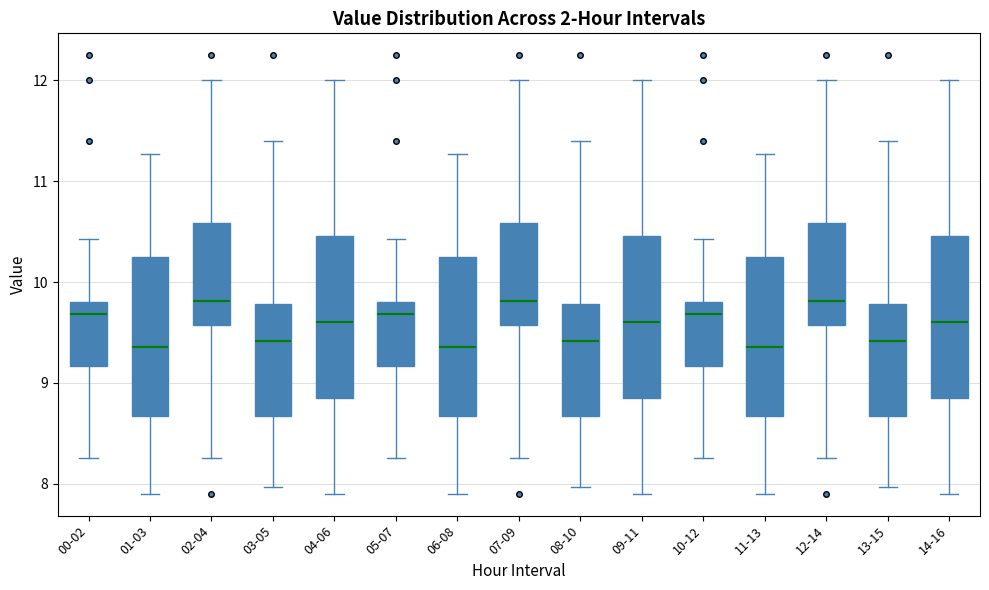

Reading left to right, transcribe this box plot: for each box, give where its median line is, the range the box spans, and where its two whiskers end, as read against the y-axis. The values are not printed on the chart, so give them approximately, as read against the axis.

00-02: median 9.7, box 9.2 to 9.8, whiskers 8.3 to 10.4
01-03: median 9.4, box 8.7 to 10.3, whiskers 7.9 to 11.3
02-04: median 9.8, box 9.6 to 10.6, whiskers 8.3 to 12.0
03-05: median 9.4, box 8.7 to 9.8, whiskers 8.0 to 11.4
04-06: median 9.6, box 8.8 to 10.5, whiskers 7.9 to 12.0
05-07: median 9.7, box 9.2 to 9.8, whiskers 8.3 to 10.4
06-08: median 9.4, box 8.7 to 10.3, whiskers 7.9 to 11.3
07-09: median 9.8, box 9.6 to 10.6, whiskers 8.3 to 12.0
08-10: median 9.4, box 8.7 to 9.8, whiskers 8.0 to 11.4
09-11: median 9.6, box 8.8 to 10.5, whiskers 7.9 to 12.0
10-12: median 9.7, box 9.2 to 9.8, whiskers 8.3 to 10.4
11-13: median 9.4, box 8.7 to 10.3, whiskers 7.9 to 11.3
12-14: median 9.8, box 9.6 to 10.6, whiskers 8.3 to 12.0
13-15: median 9.4, box 8.7 to 9.8, whiskers 8.0 to 11.4
14-16: median 9.6, box 8.8 to 10.5, whiskers 7.9 to 12.0